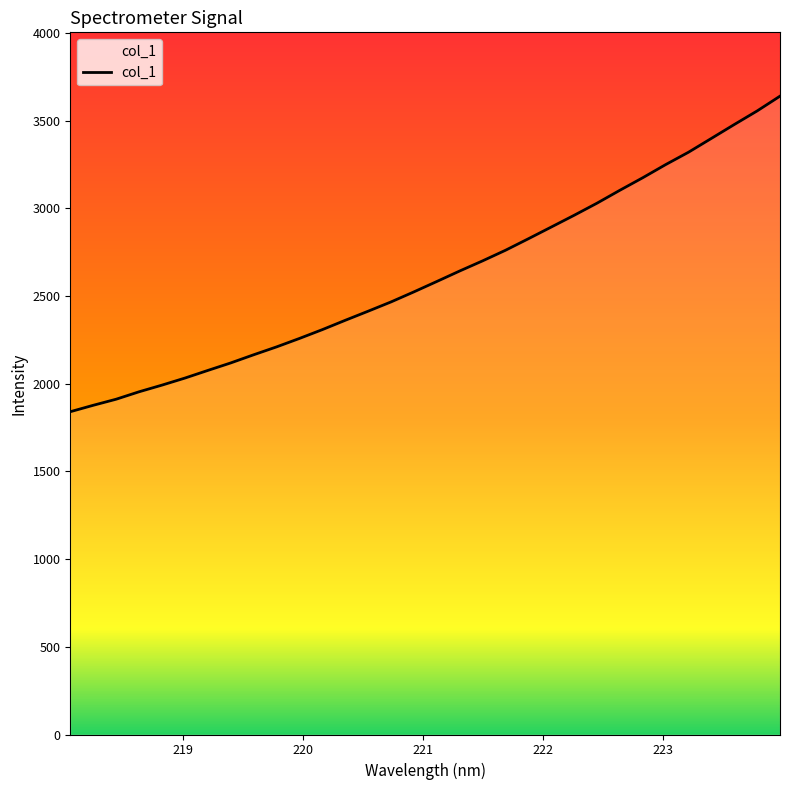

What is the average value?

2620.2